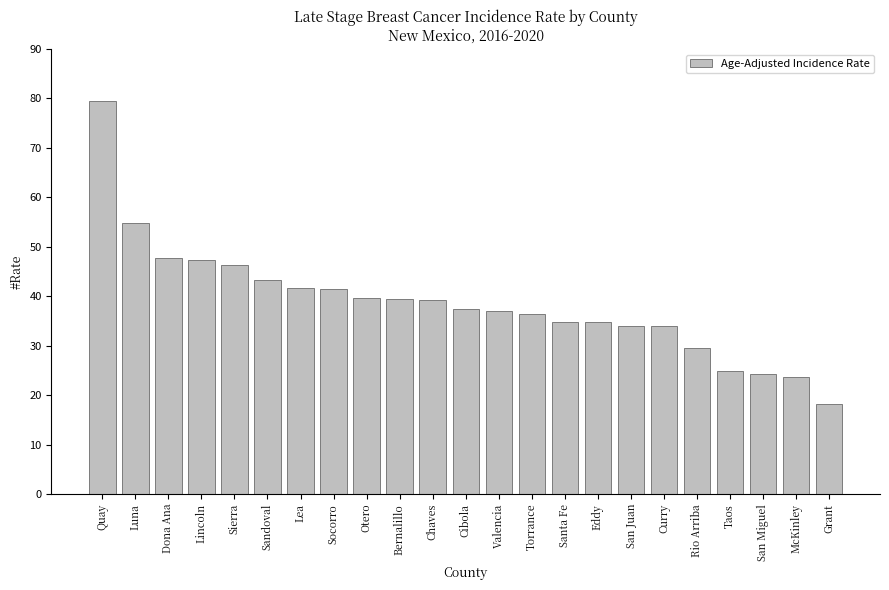

What is the sum of all values?

889.3